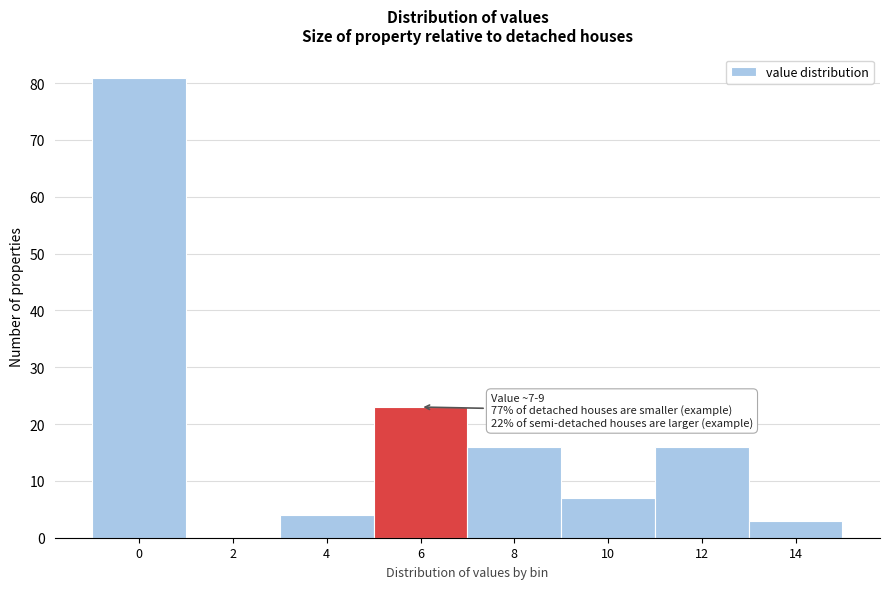

Reading right to left, transcribe all the data shown in this chart.

14=3	12=16	10=7	8=16	6=23	4=4	2=0	0=81